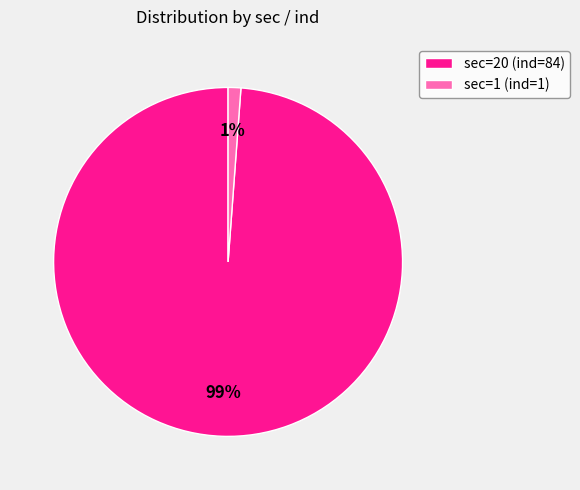

What is the largest slice in the pie chart?

sec=20